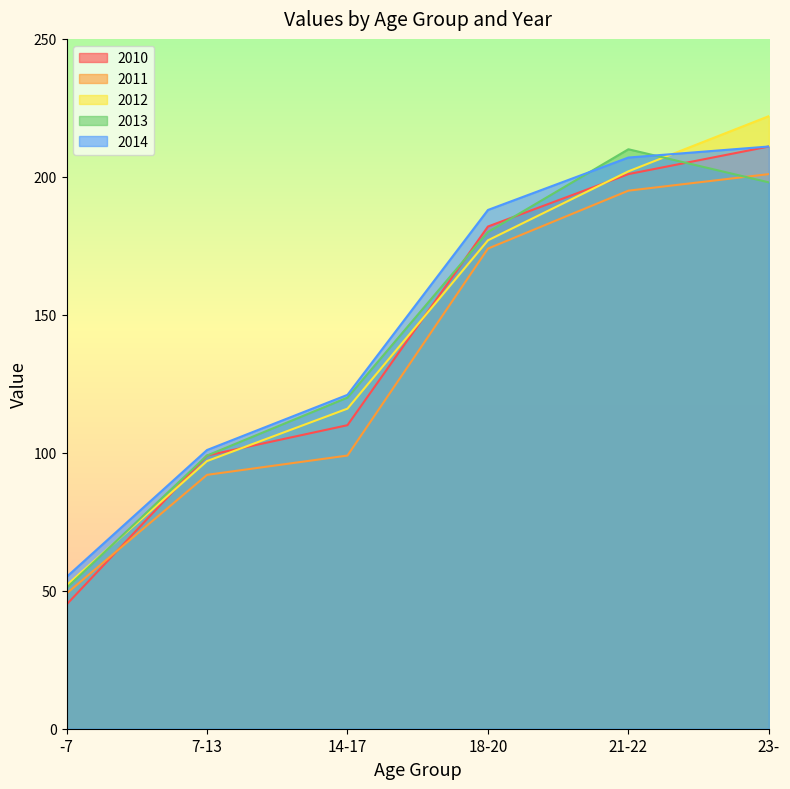

Is it true that 2012 equals 92 at 18-20?

False